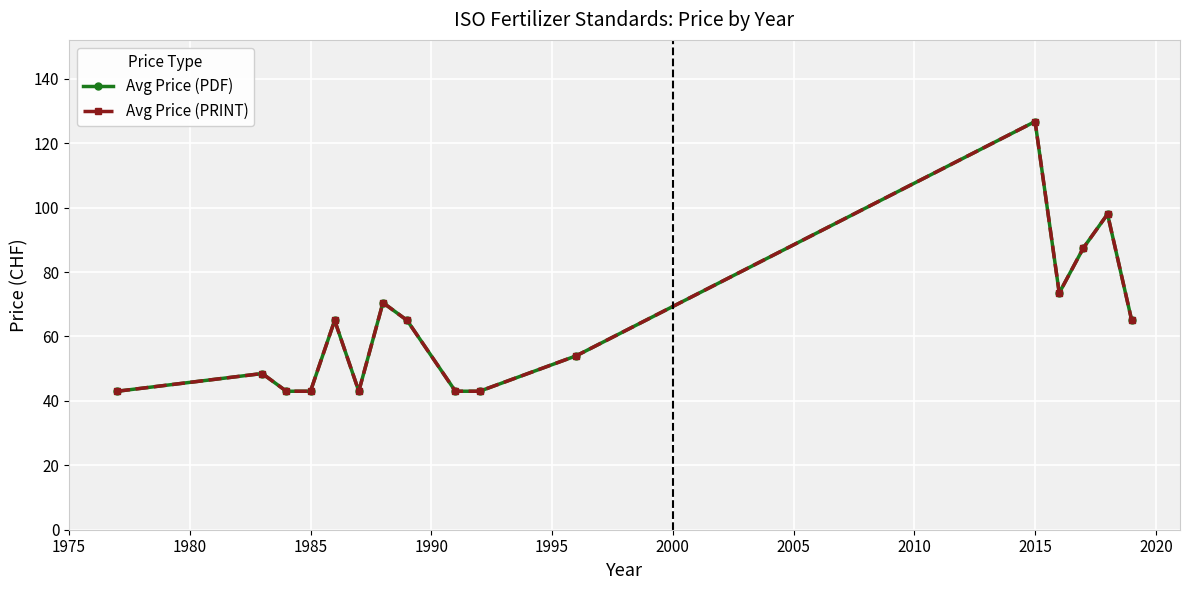

Does the chart display data point markers on the line(s)?

Yes